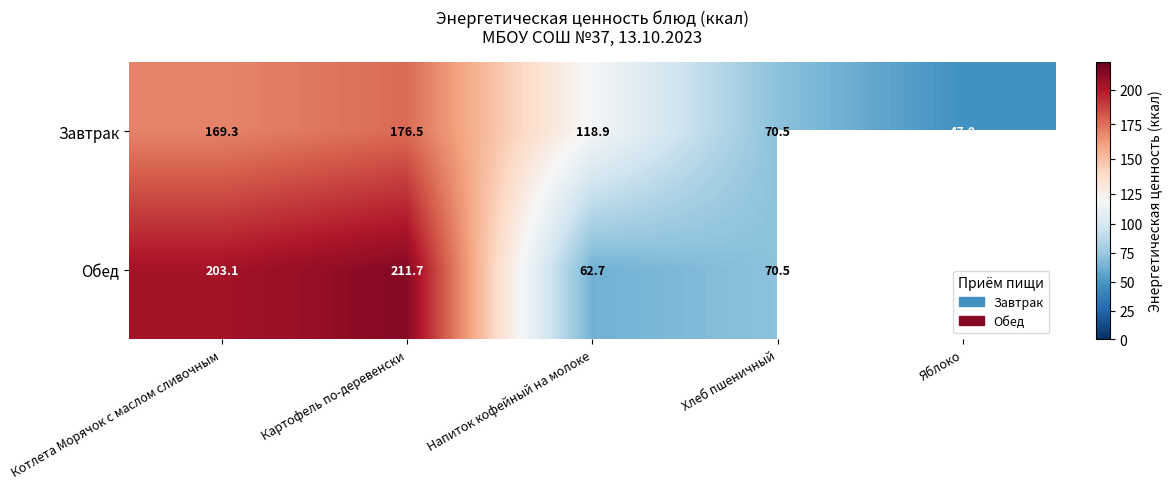

Where does the Завтрак series first go above 118?

Котлета Морячок с маслом сливочным